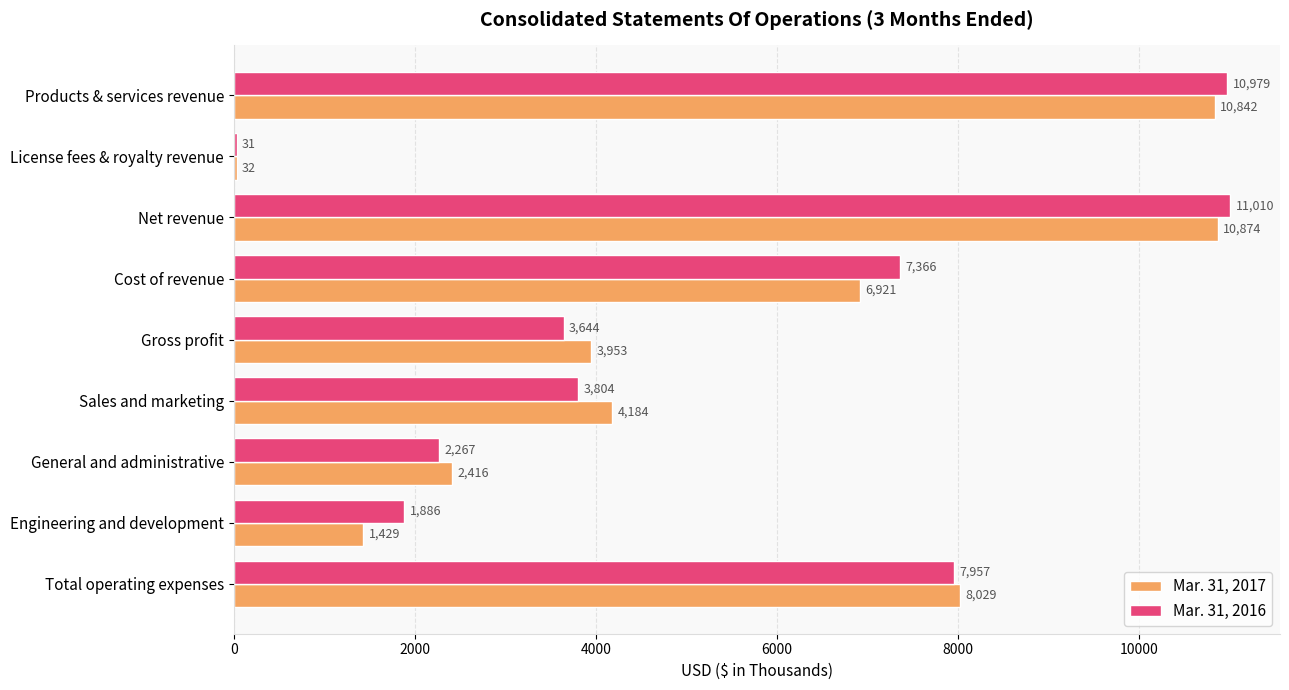

What is the sum of all Mar. 31, 2016 values?

48944